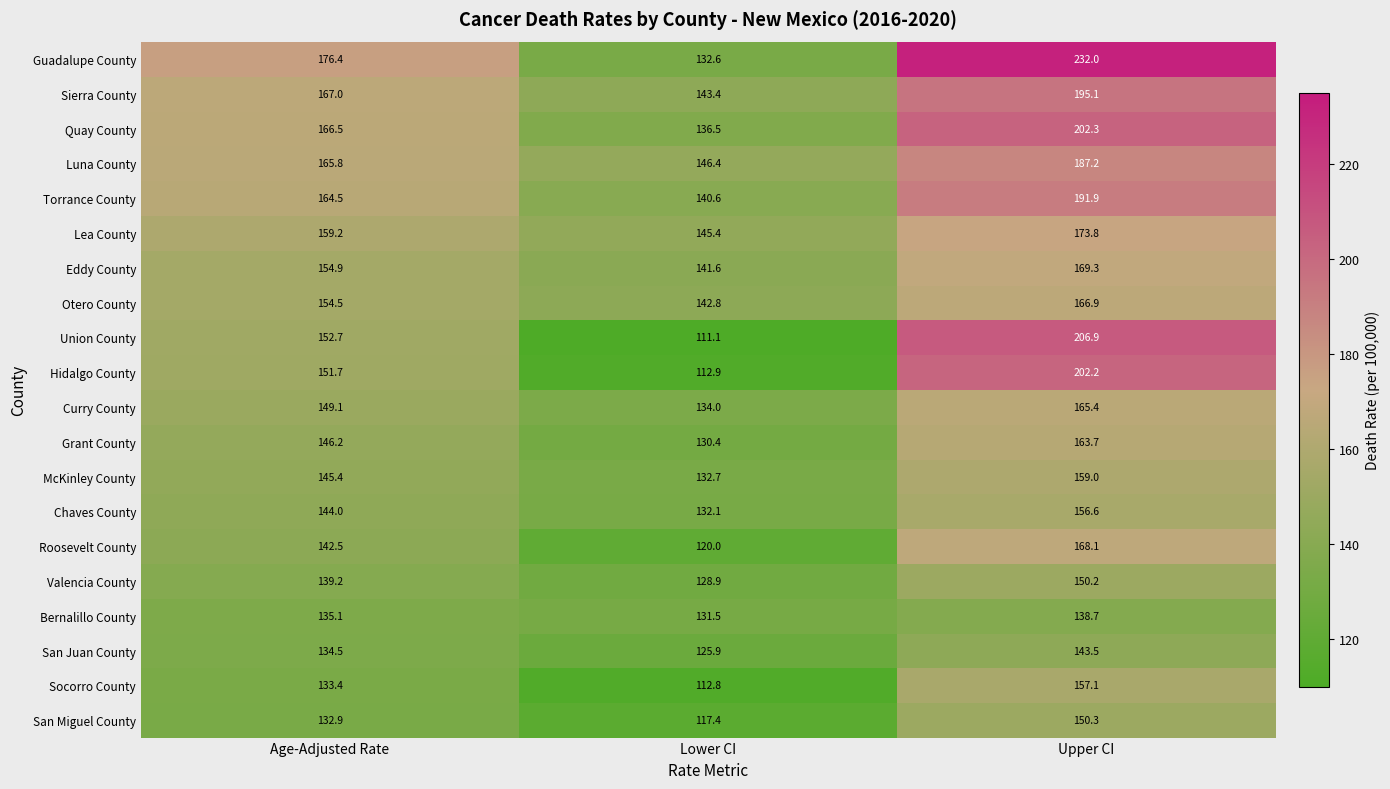

The value of San Juan County at Lower CI is 125.9. True or false?

True